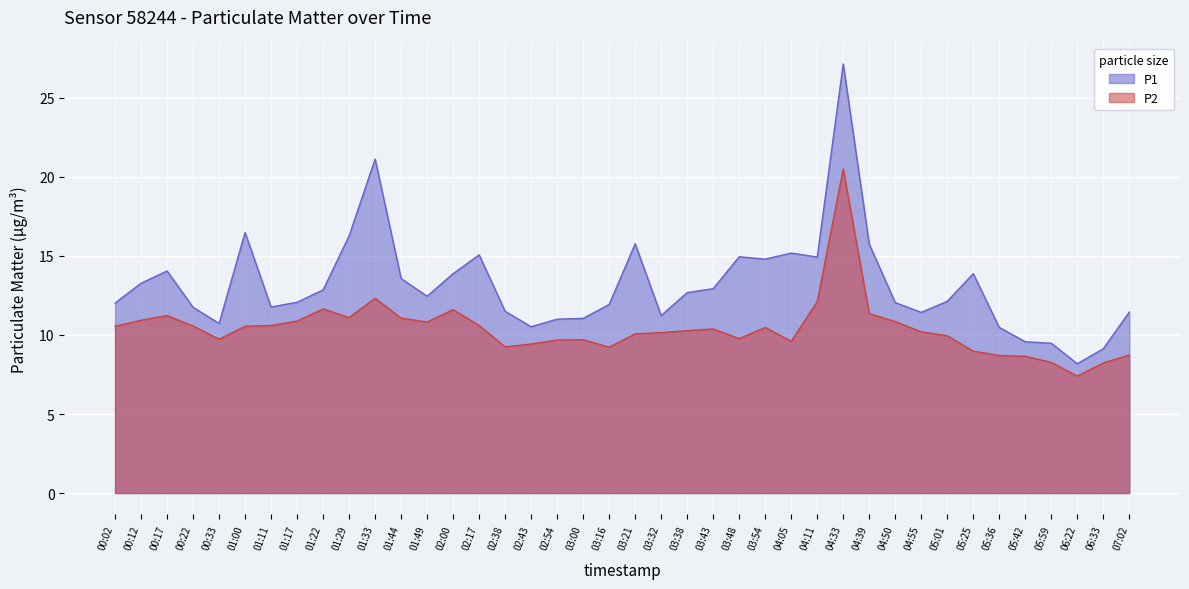

Reading left to right, transcribe all the data shown in this chart.

P1: 00:02=12.0	00:12=13.3	00:17=14.1	00:22=11.8	00:33=10.7	01:00=16.5	01:11=11.8	01:17=12.1	01:22=12.8	01:29=16.3	01:33=21.1	01:44=13.6	01:49=12.4	02:00=13.9	02:17=15.1	02:38=11.5	02:43=10.5	02:54=11.0	03:00=11.1	03:16=11.9	03:21=15.8	03:32=11.2	03:38=12.7	03:43=12.9	03:48=14.9	03:54=14.8	04:05=15.2	04:11=14.9	04:33=27.1	04:39=15.8	04:50=12.1	04:55=11.4	05:01=12.1	05:25=13.9	05:36=10.5	05:42=9.6	05:59=9.5	06:22=8.2	06:33=9.1	07:02=11.4
P2: 00:02=10.6	00:12=10.9	00:17=11.2	00:22=10.6	00:33=9.7	01:00=10.6	01:11=10.6	01:17=10.9	01:22=11.7	01:29=11.1	01:33=12.3	01:44=11.1	01:49=10.8	02:00=11.6	02:17=10.6	02:38=9.2	02:43=9.4	02:54=9.7	03:00=9.7	03:16=9.2	03:21=10.1	03:32=10.2	03:38=10.3	03:43=10.4	03:48=9.8	03:54=10.5	04:05=9.6	04:11=12.1	04:33=20.5	04:39=11.3	04:50=10.8	04:55=10.2	05:01=9.9	05:25=9.0	05:36=8.7	05:42=8.7	05:59=8.3	06:22=7.4	06:33=8.2	07:02=8.7